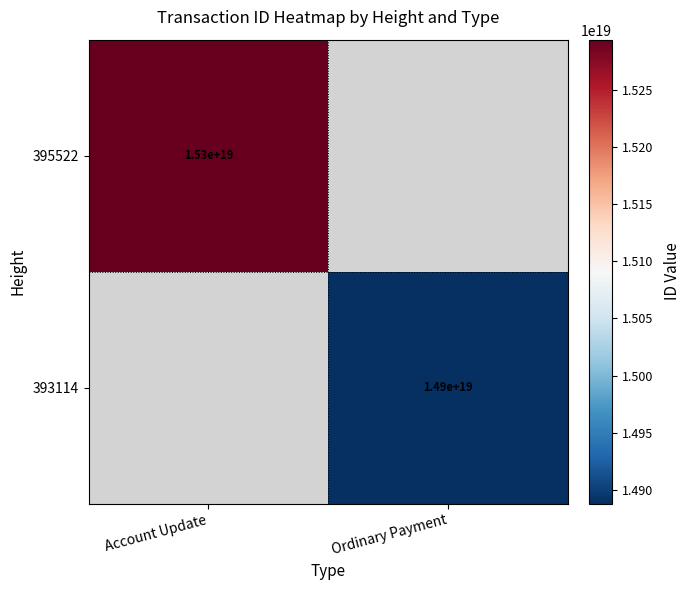

How many categories are shown in the chart?

2